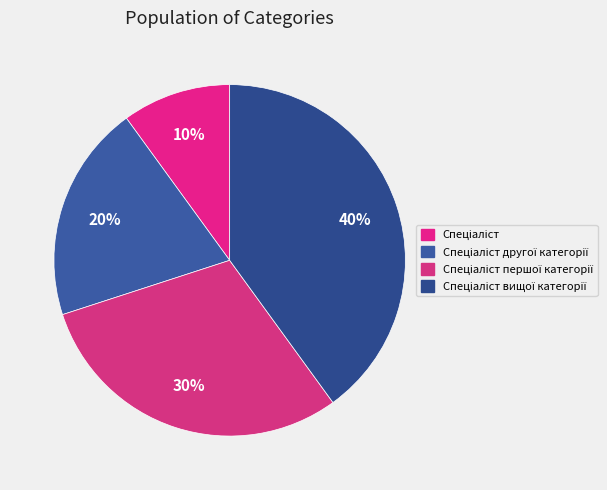

Is there any slice that represents more than half of the pie?

No